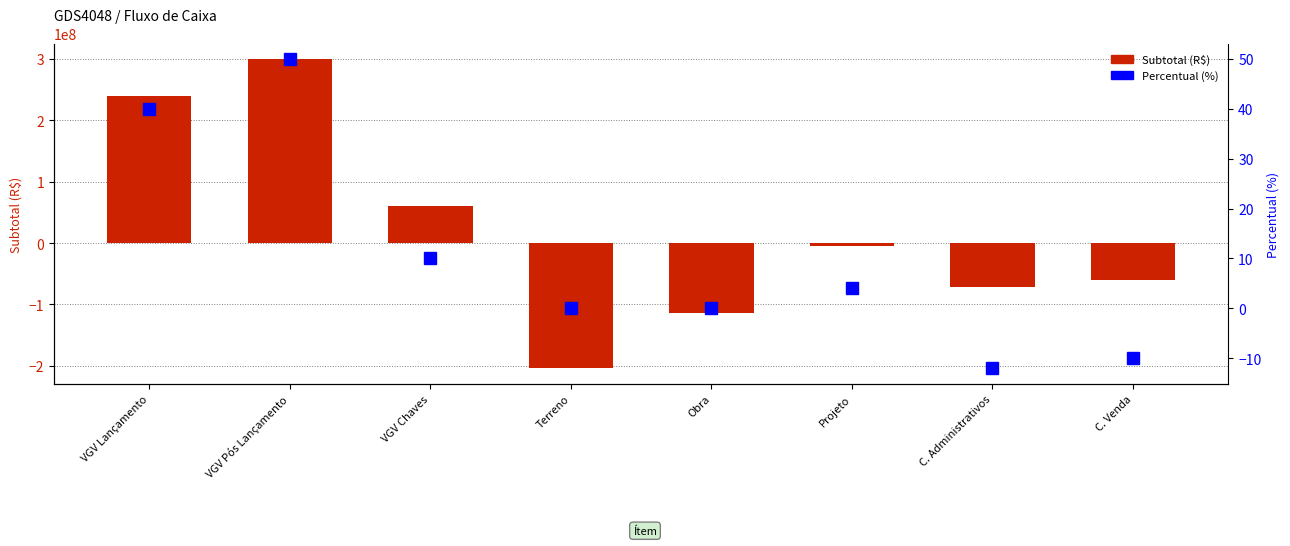

Is it true that Percentual (%) equals 4.0 at Projeto?

True